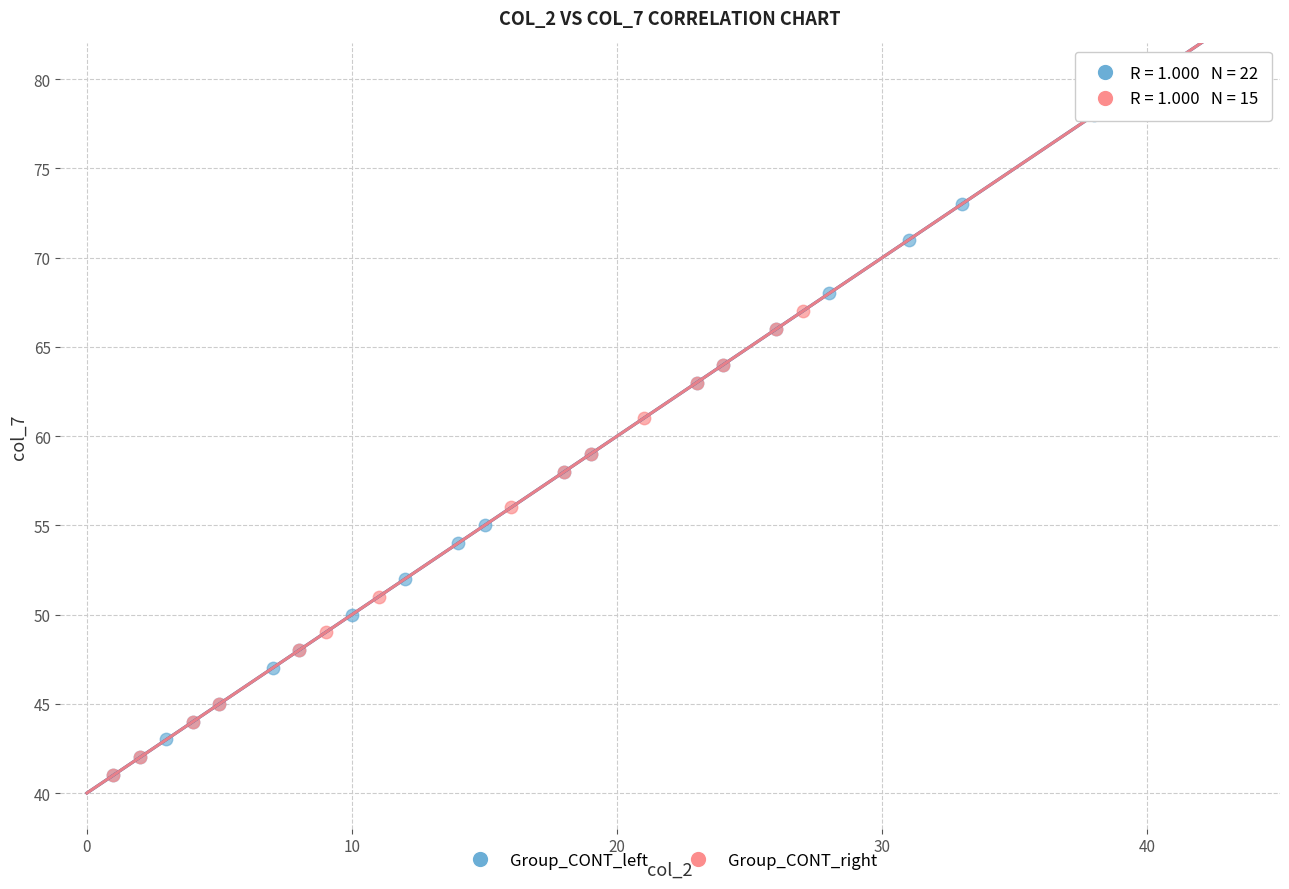

Which series has the widest spread of Y values?

Group_CONT_left